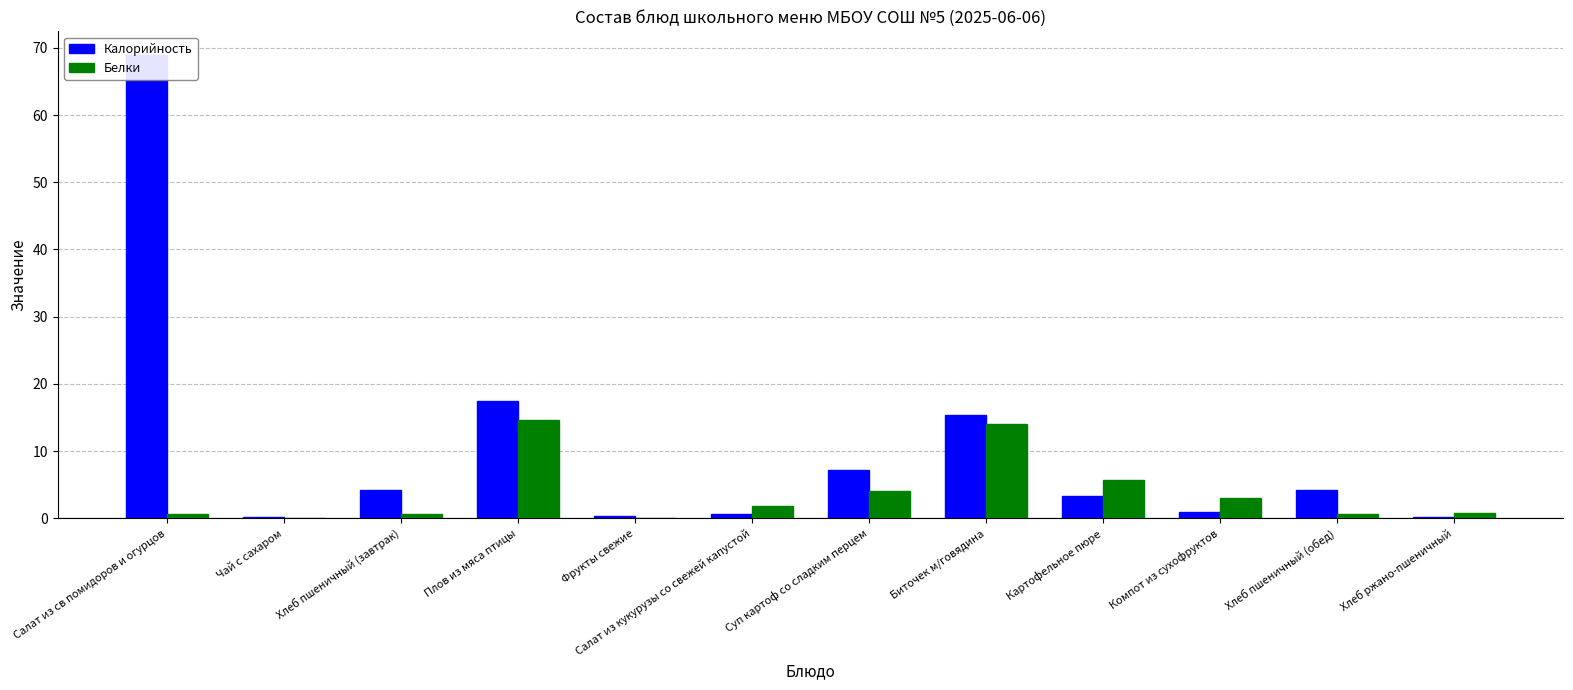

How many data points in Калорийность are above 4?

6